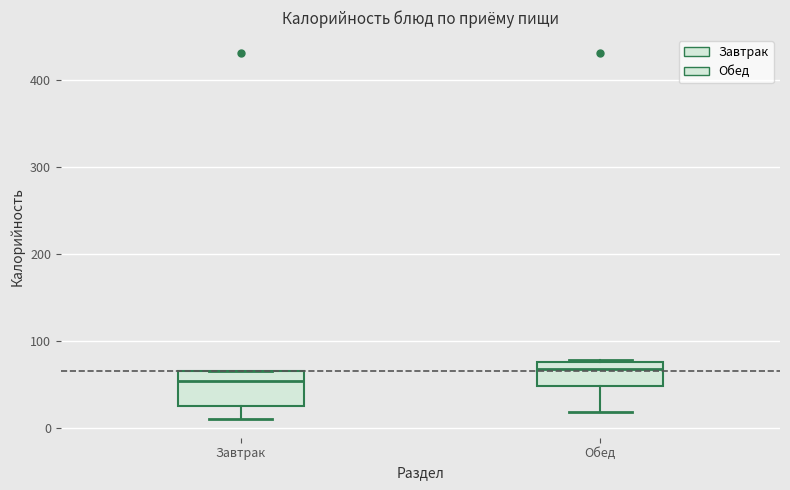

Reading left to right, transcribe this box plot: for each box, give where its median line is, the range the box spans, and where its two whiskers end, as read against the y-axis. The values are not printed on the chart, so give them approximately, as read against the axis.

Завтрак: median 50, box 30 to 70, whiskers 10 to 70
Обед: median 70, box 50 to 80, whiskers 20 to 80